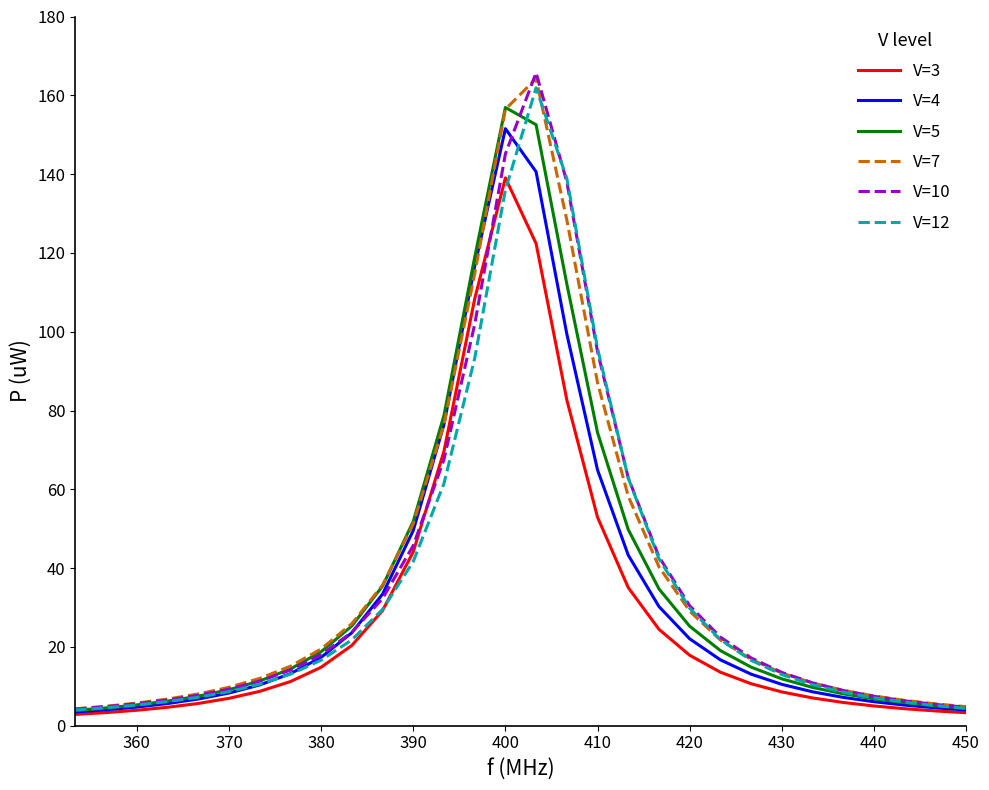

Which series has the widest spread of values?

V=10